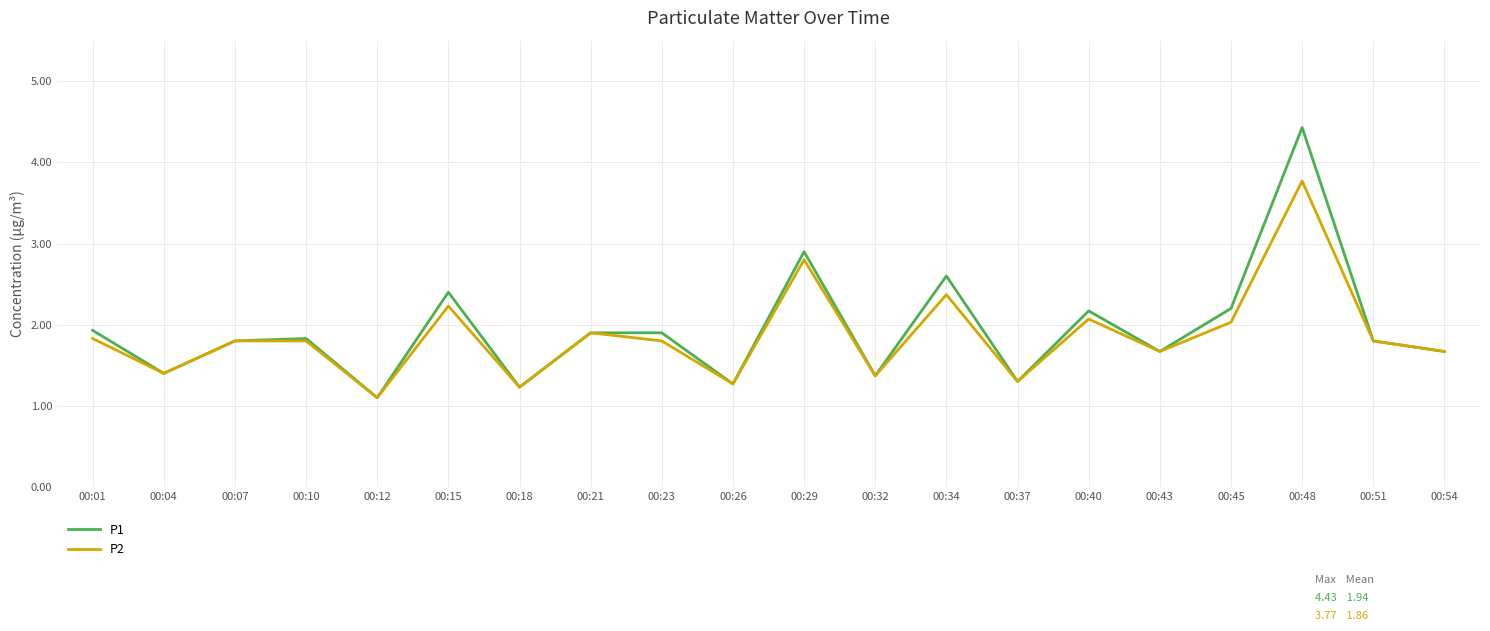

Is the value of P2 at 00:29 greater than the value of P1 at 00:29?

No